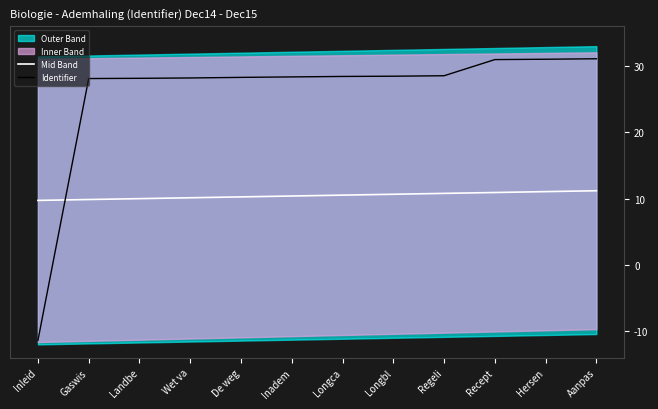

What is the label of the 7th point from the right?

Inadem